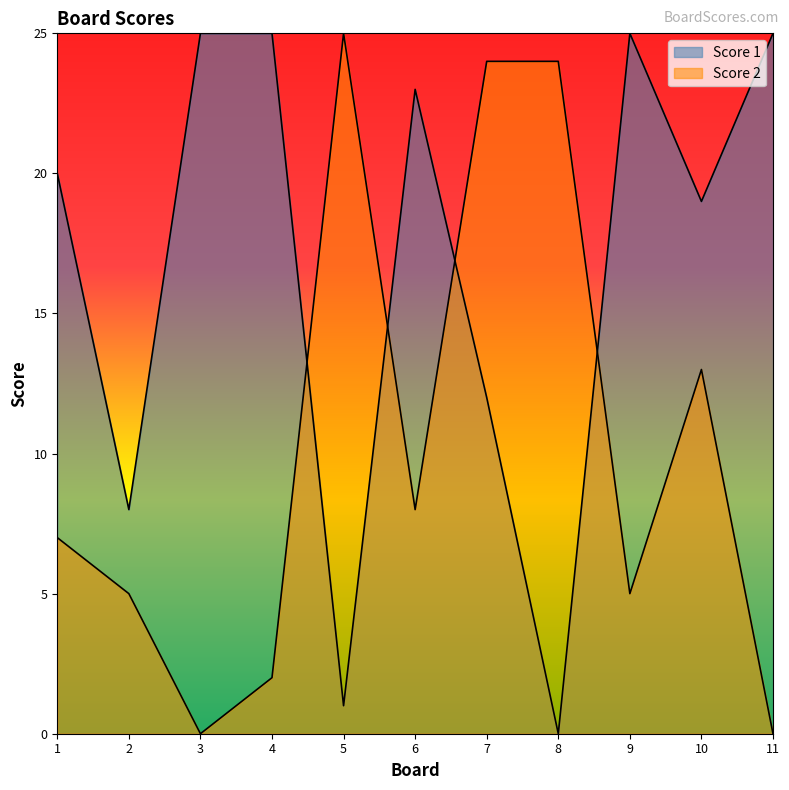

At which label does Score 1 reach its minimum?

8